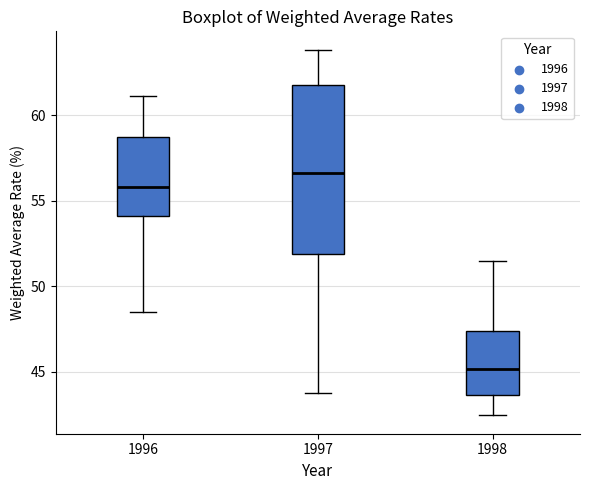

Reading left to right, read every box against the y-axis: the position of its median line, the range the box covers, and the ends of its whiskers. The values are not printed on the chart, so give them approximately, as read against the axis.

1996: median 56.0, box 54.0 to 58.5, whiskers 48.5 to 61.0
1997: median 56.5, box 52.0 to 61.5, whiskers 44.0 to 64.0
1998: median 45.0, box 43.5 to 47.5, whiskers 42.5 to 51.5